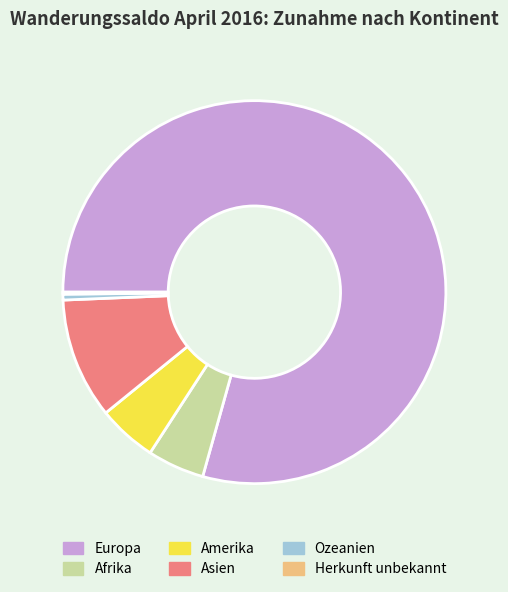

What is the ratio of the value at Asien to the value at Amerika?

2.0